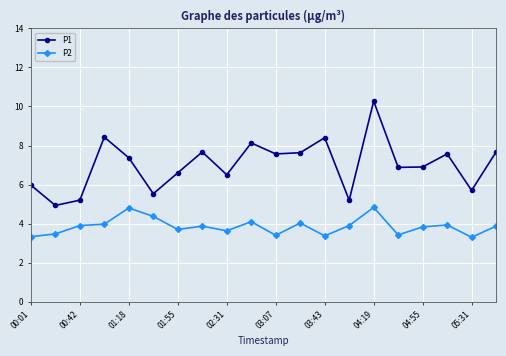

How many interior local peaks does the P1 series have?

6